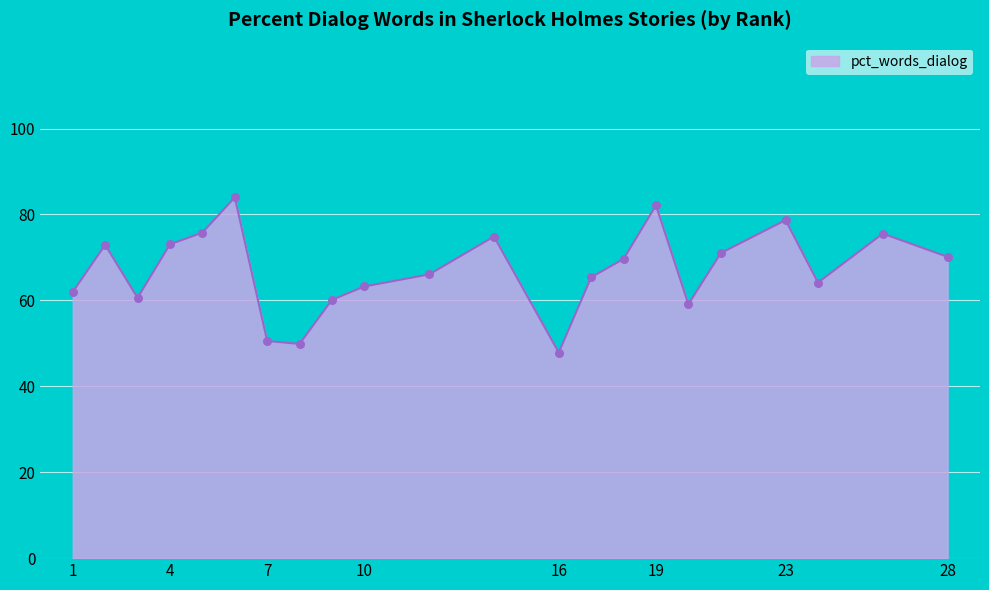

What is the greatest value displayed?

84.0